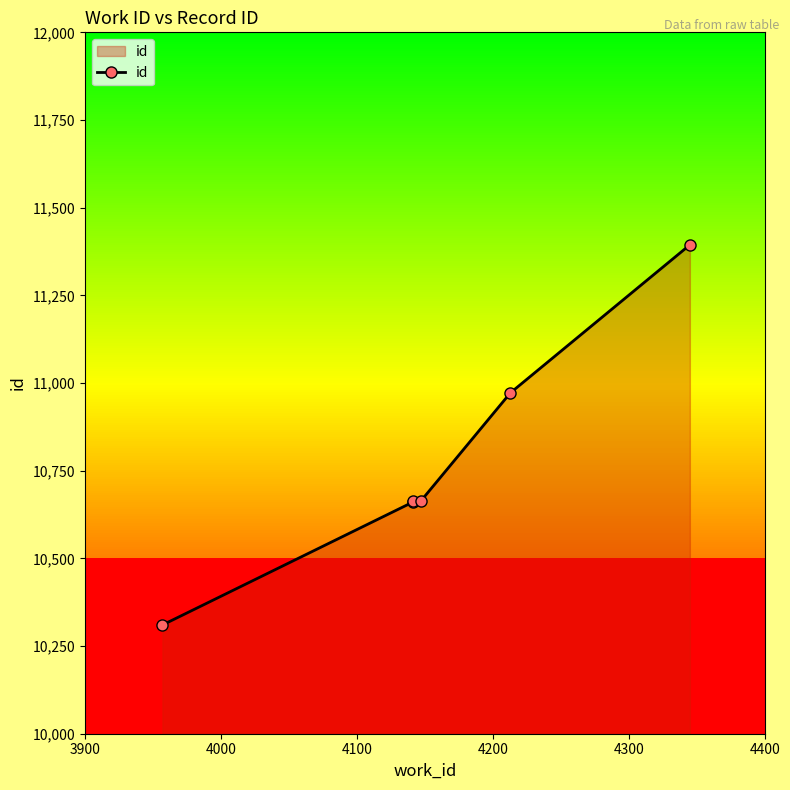

What is the average value?

10777